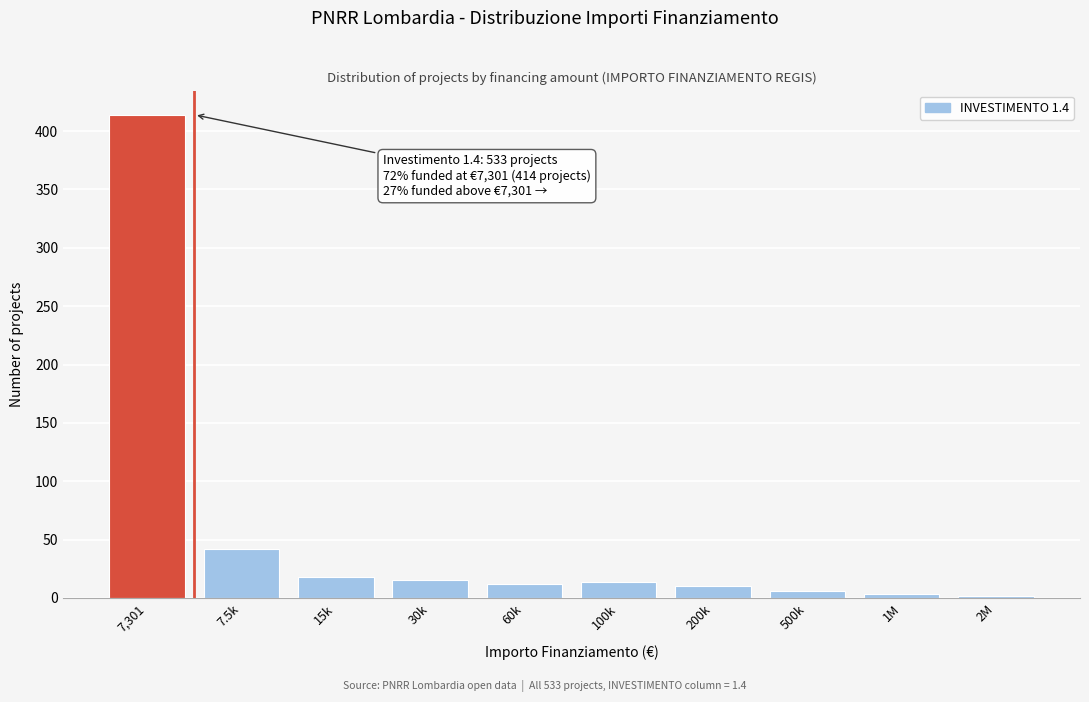

Approximately how many times larger is the value at 30k compared to 15k?

0.8